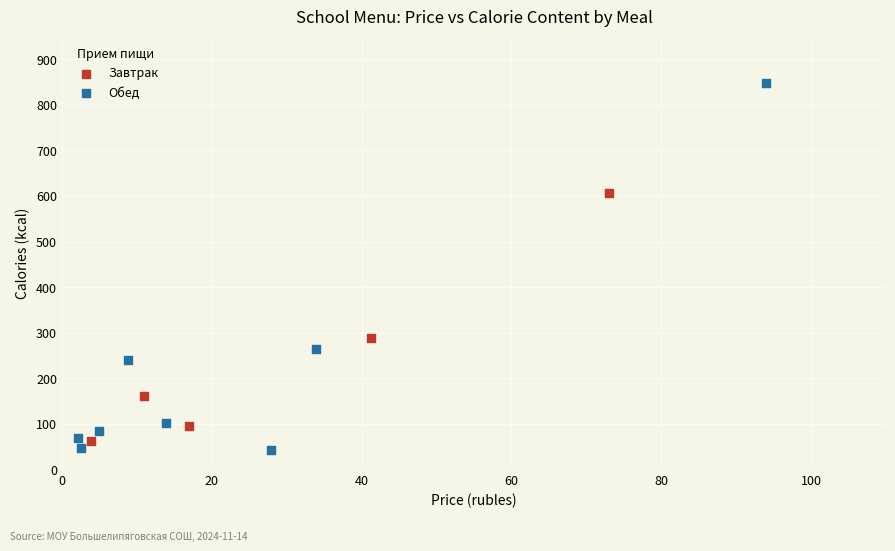

What are all the series names shown in the legend?

Завтрак, Обед